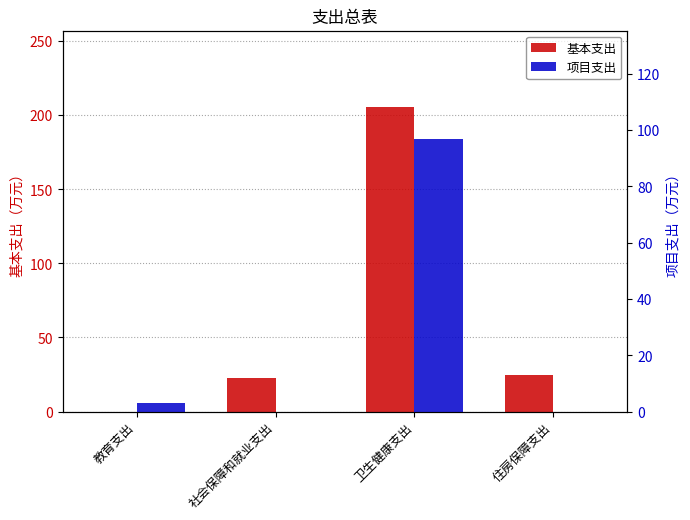

At which category is the sum across all series the highest?

卫生健康支出